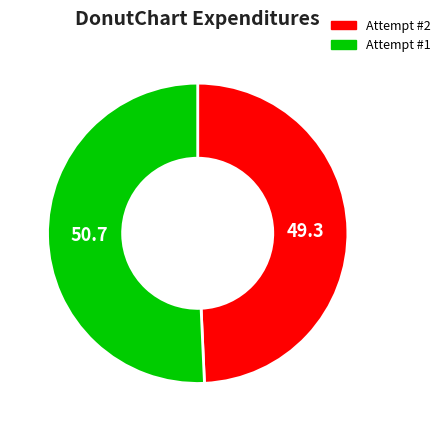

Is it true that Attempt #1 is 57% of the pie?

False